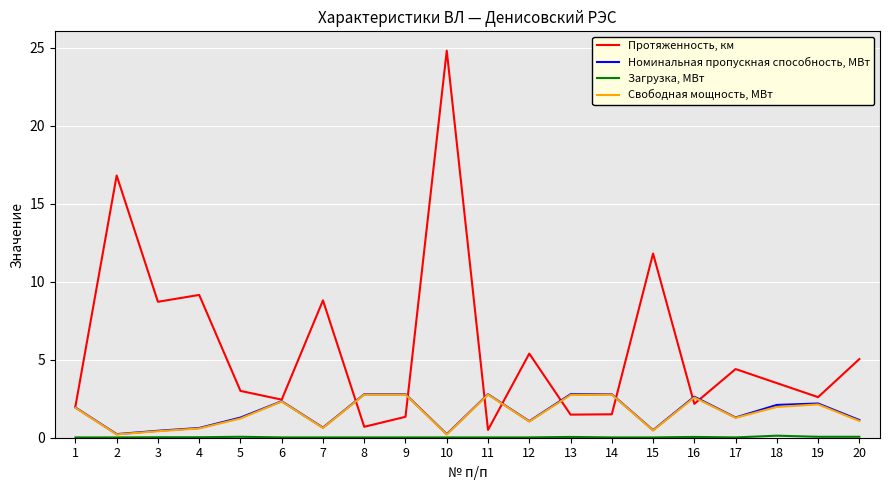

Which series has the largest range (max minus min)?

Протяженность, км